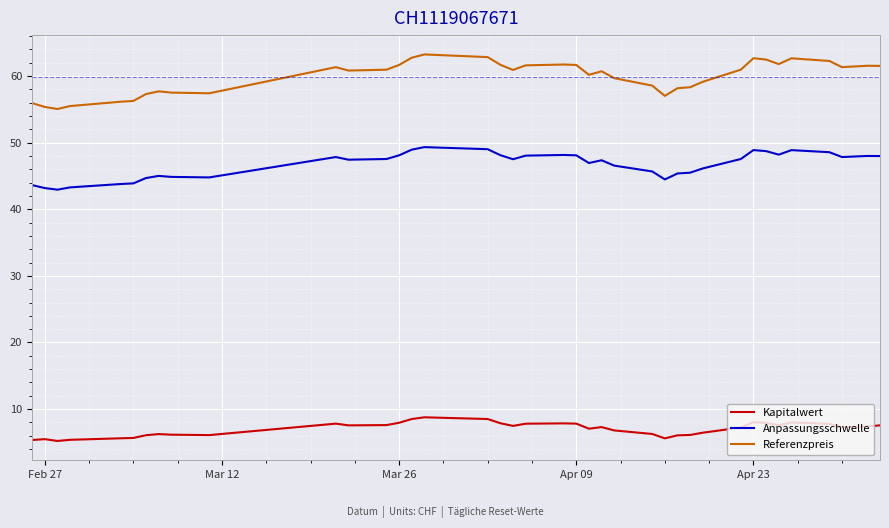

Which series has the widest spread of values?

Referenzpreis